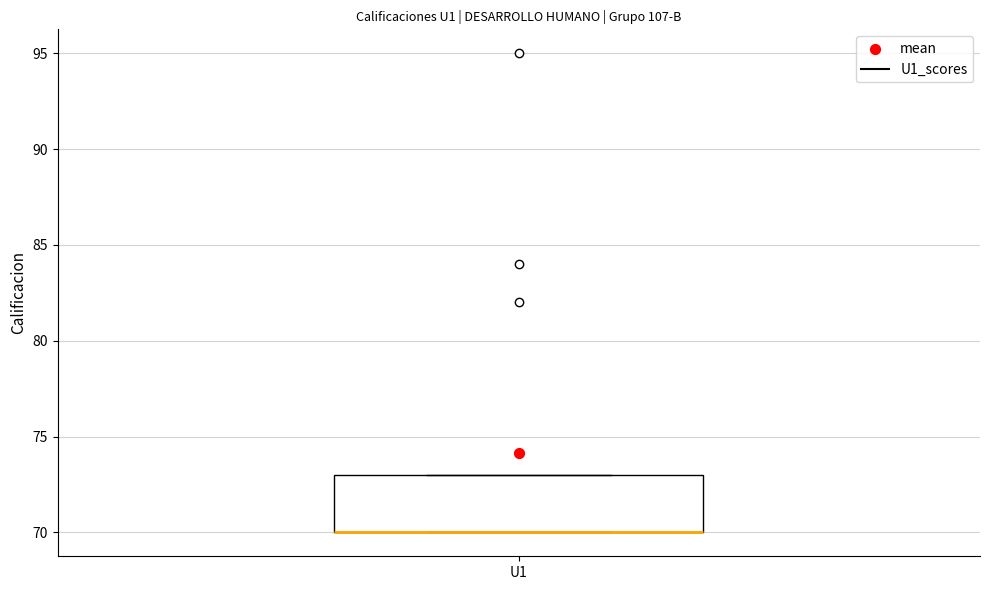

Where is the lower edge of the box for U1 on the y-axis? The values are not printed on the chart, so give them approximately, as read against the axis.

70